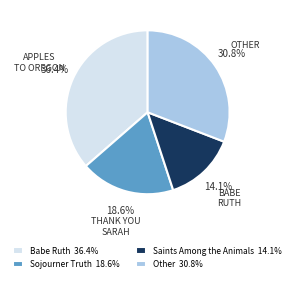

Is there a majority slice in this chart?

No